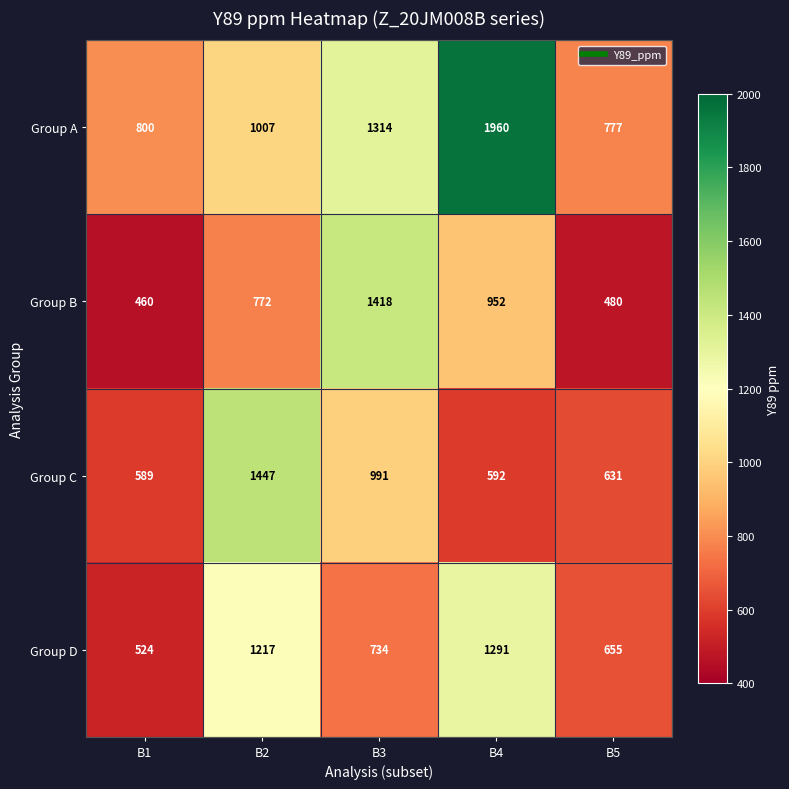

At B1, list the series in order from smallest to largest.

Group B, Group D, Group C, Group A